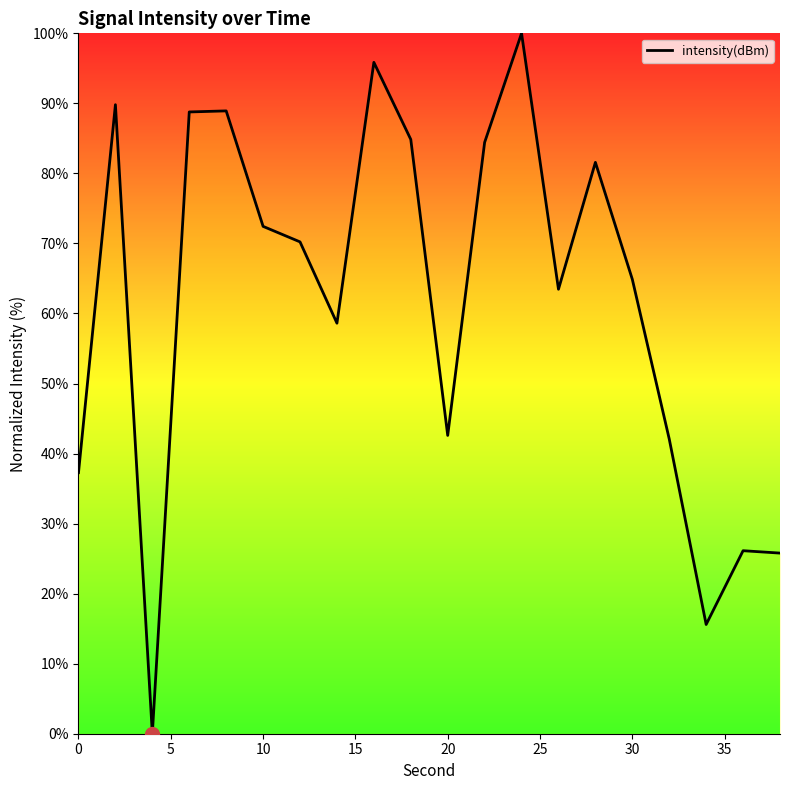

What is the maximum value shown in the chart?

100.0